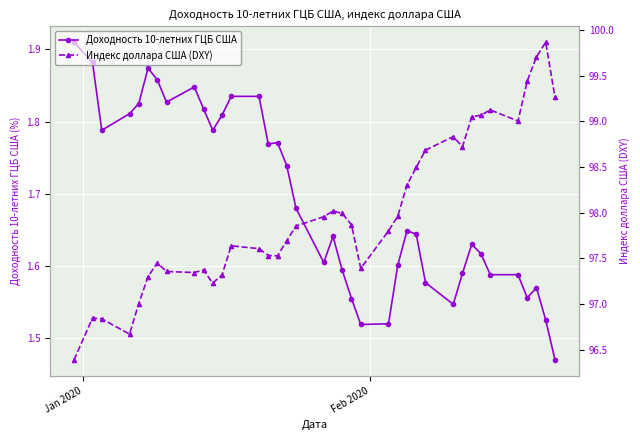

True or false: Доходность 10-летних ГЦБ США has more than 0 interior local peaks.

True